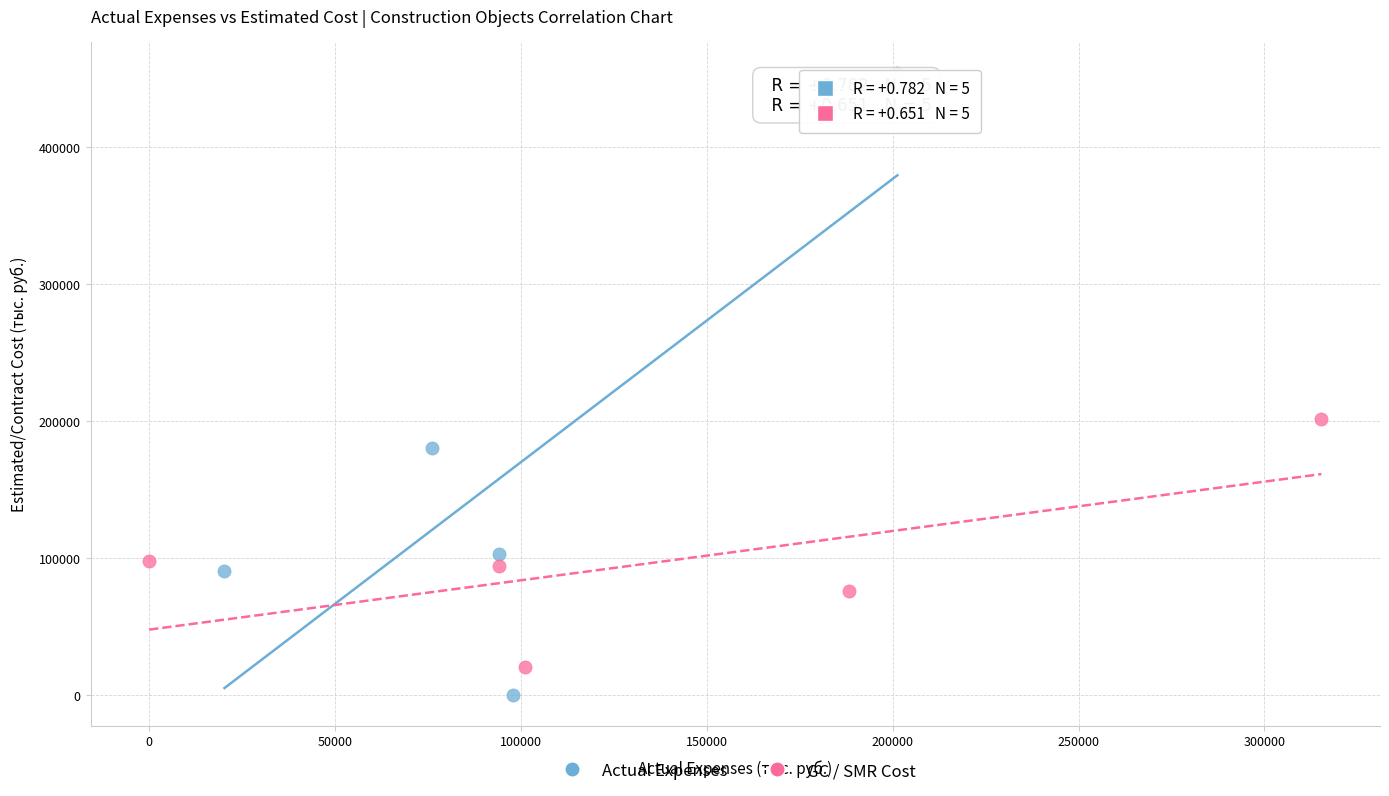

What are all the series names shown in the legend?

Actual Expenses, GC / SMR Cost